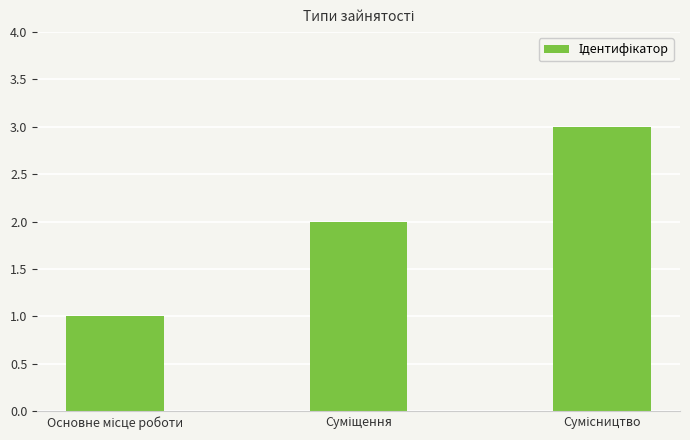

What is the maximum value shown in the chart?

3